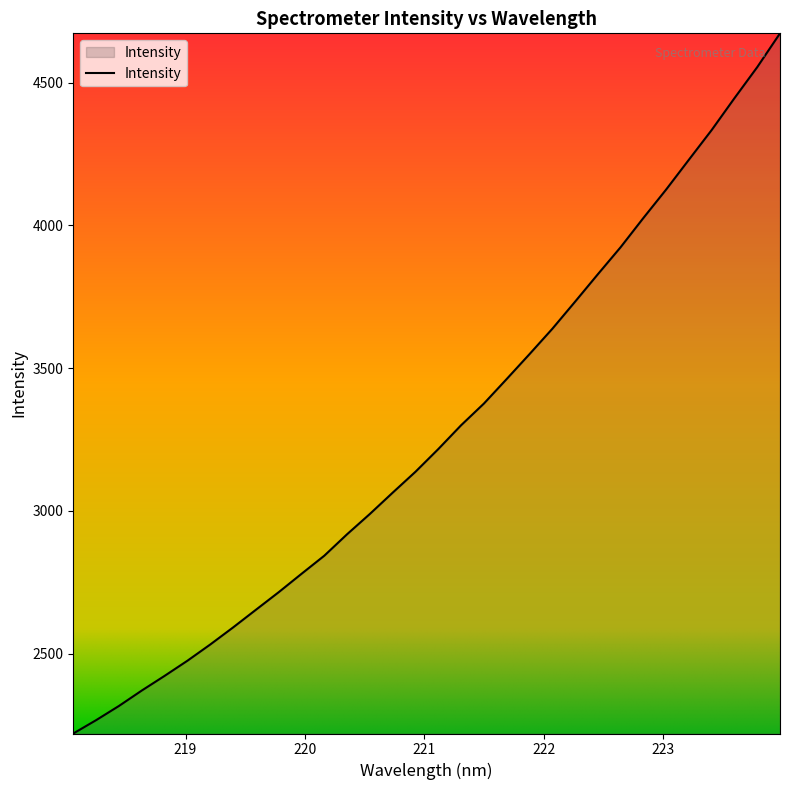

List the labels in order of value, largest first.

223.9802, 223.7895, 223.5987, 223.408, 223.2172, 223.0264, 222.8355, 222.6447, 222.4538, 222.263, 222.0721, 221.8812, 221.6902, 221.4993, 221.3083, 221.1174, 220.9264, 220.7354, 220.5444, 220.3533, 220.1623, 219.9712, 219.7801, 219.589, 219.3979, 219.2067, 219.0156, 218.8244, 218.6332, 218.442, 218.2508, 218.0596